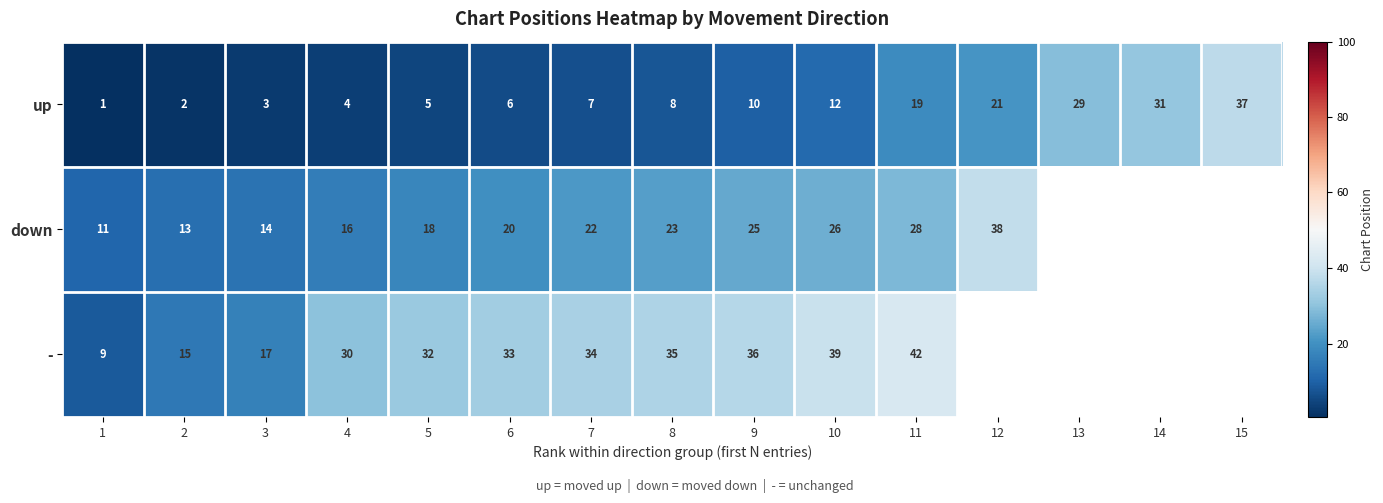

Is the value of down at 9 greater than the value of - at 9?

No